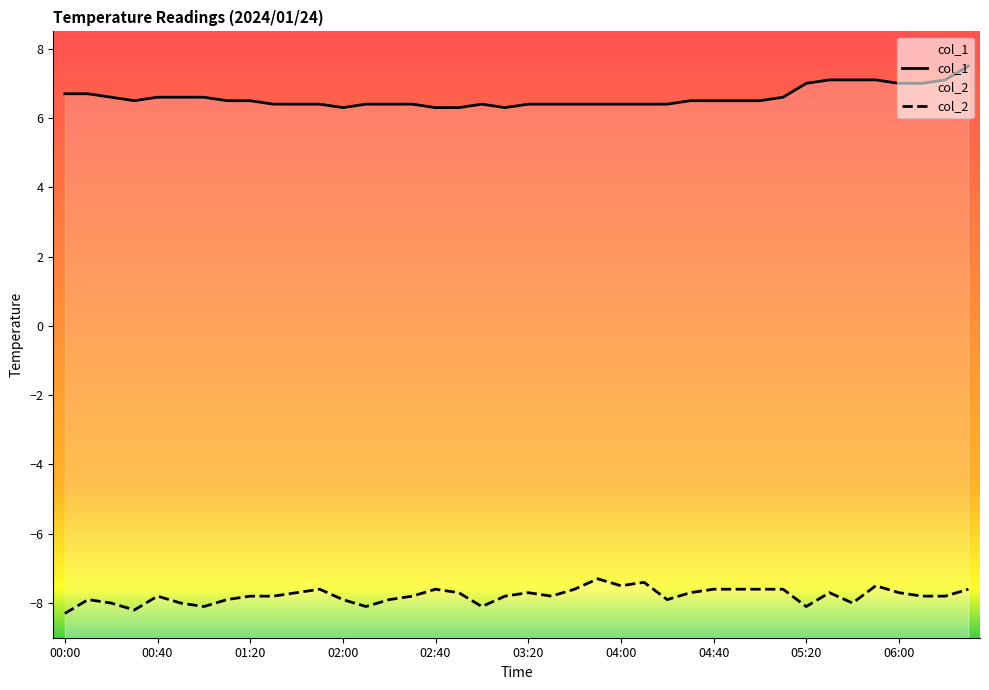

How many lines are shown in the chart?

2